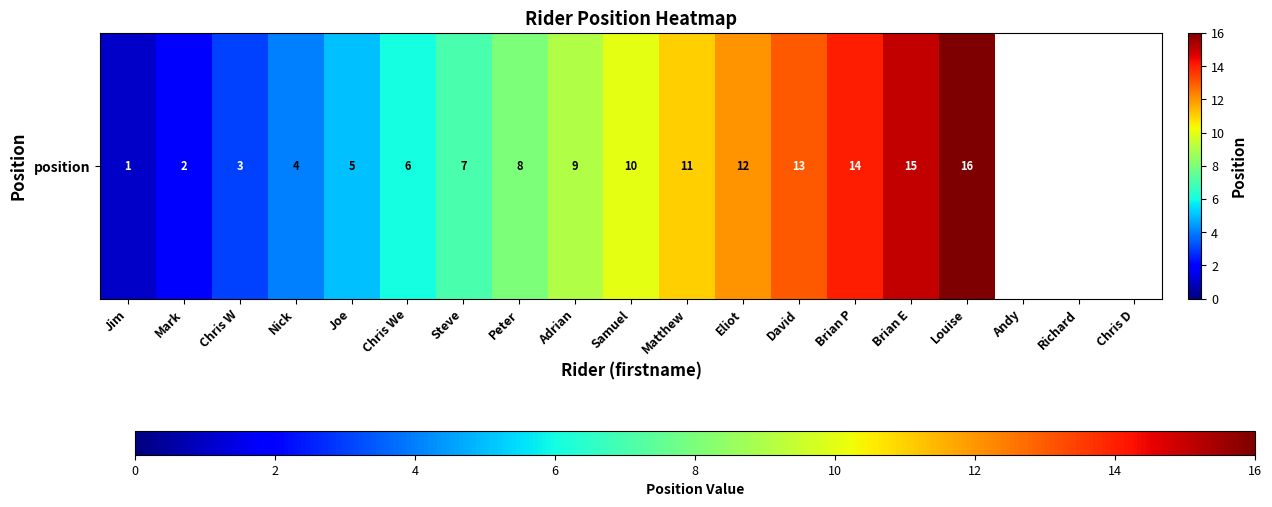

At which label is the value closest to 8?

Peter